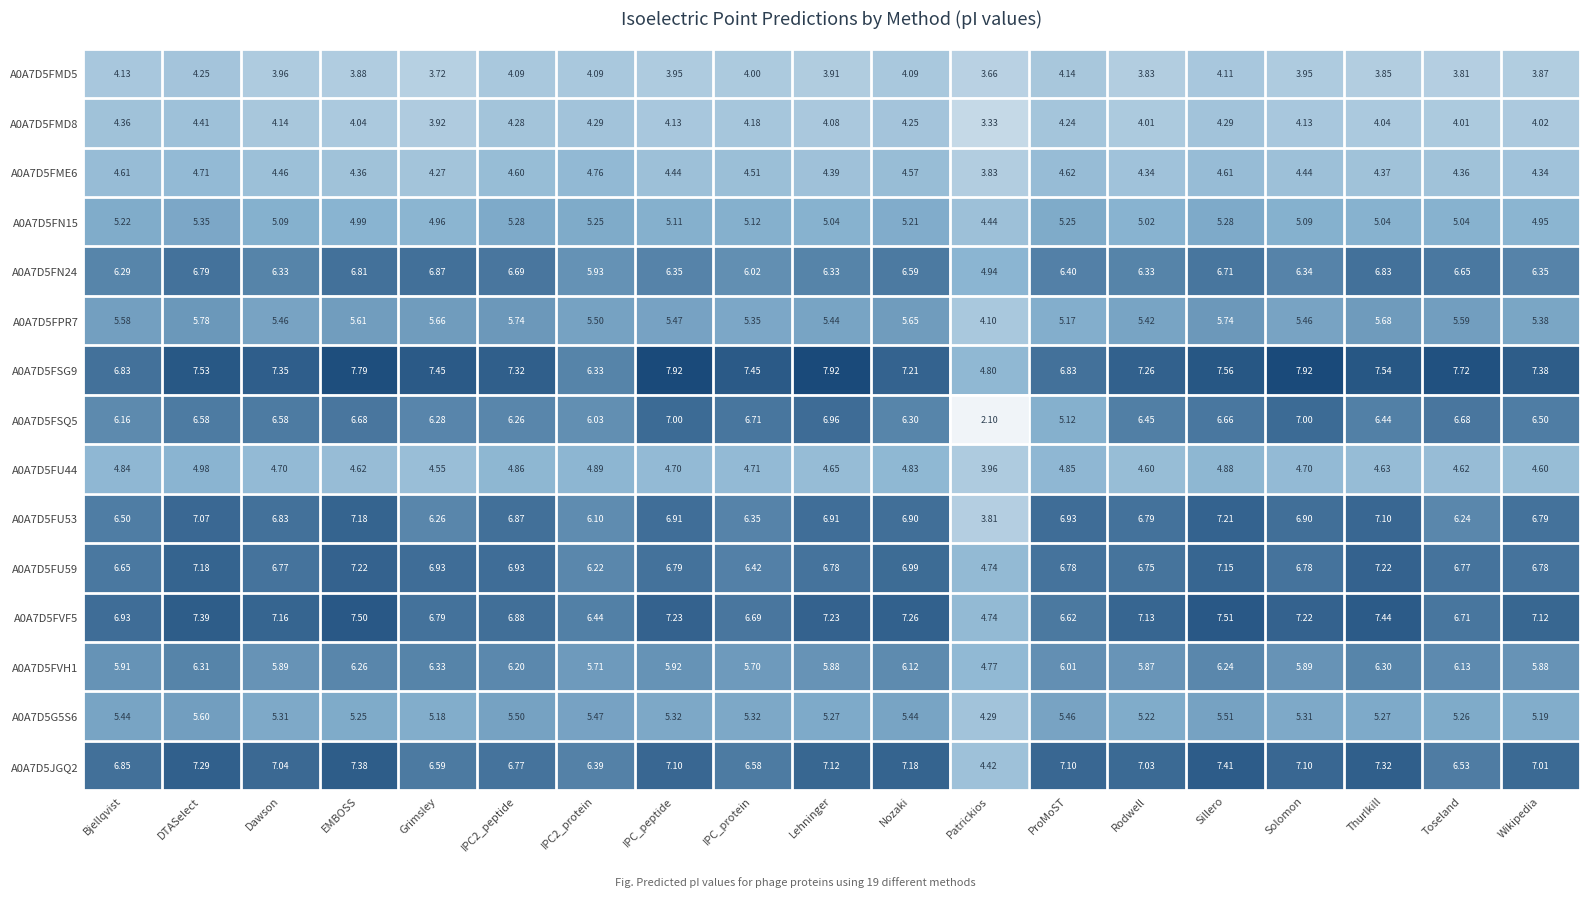

Where does the A0A7D5JGQ2 series first go above 7?

DTASelect